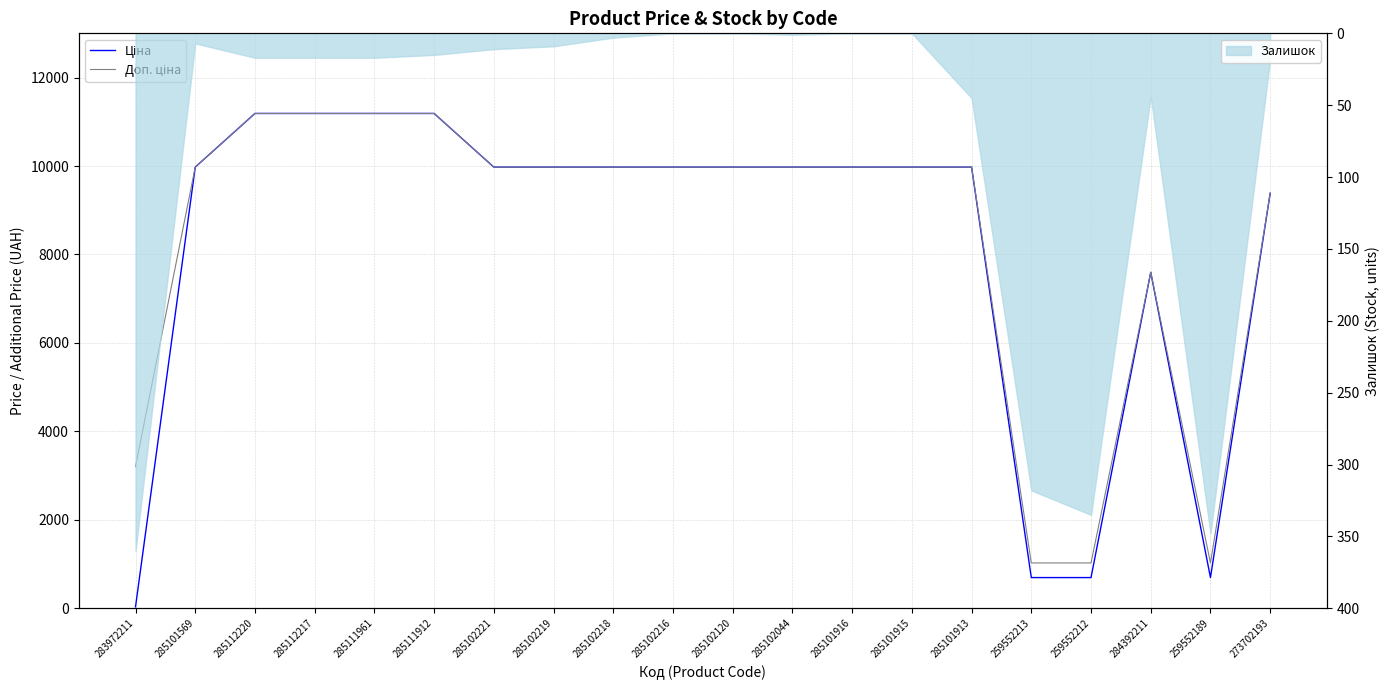

True or false: Доп. ціна and Ціна cross at least once.

False